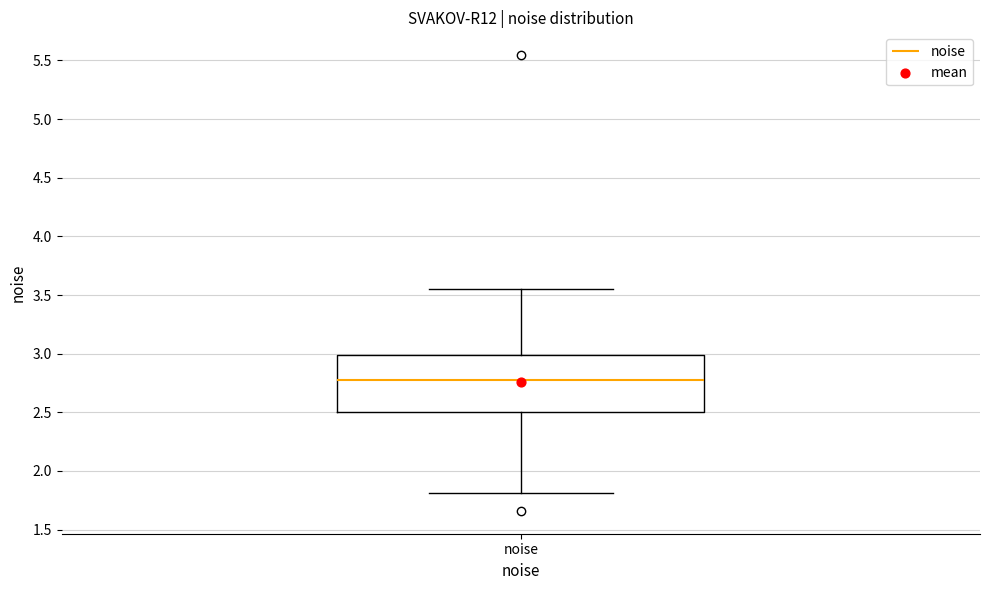

Read this box plot against the y-axis: the position of the median line, the range covered by the box, and the ends of both whiskers. The values are not printed on the chart, so give them approximately, as read against the axis.

median 2.75, box 2.50 to 3.00, whiskers 1.80 to 3.55